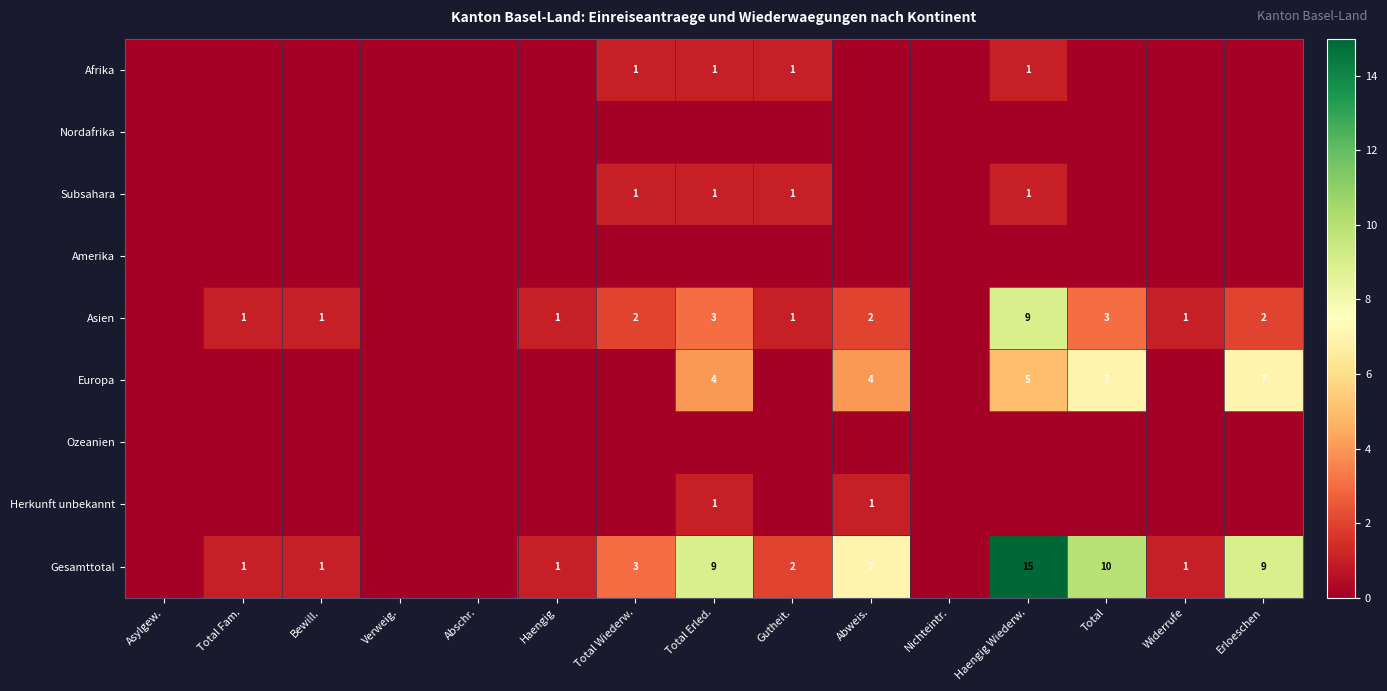

True or false: Asien has a value of 1 at Total Fam..

True